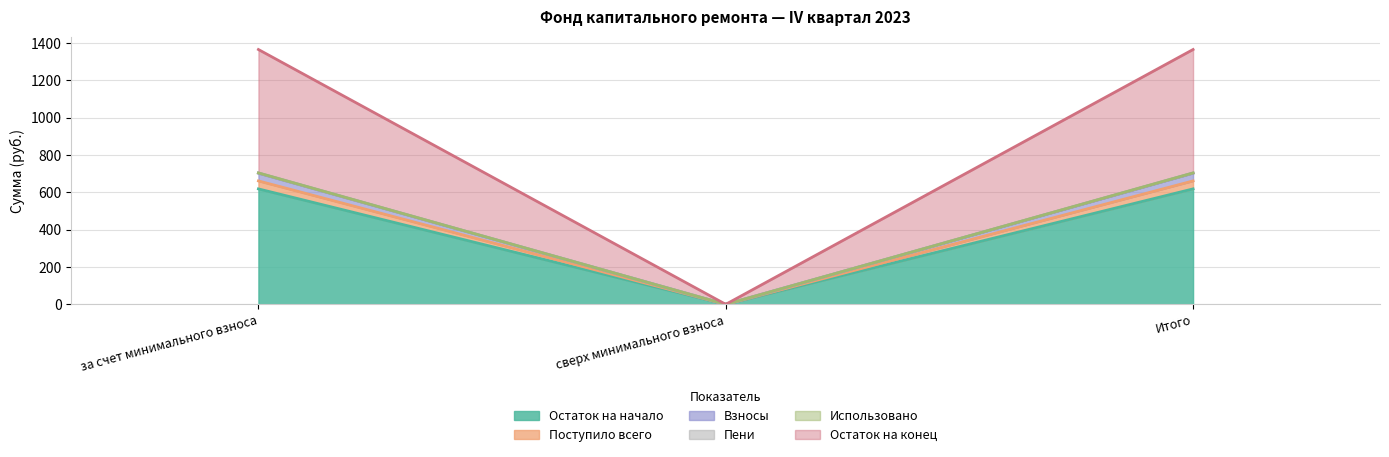

Does the chart display data point markers on the line(s)?

No